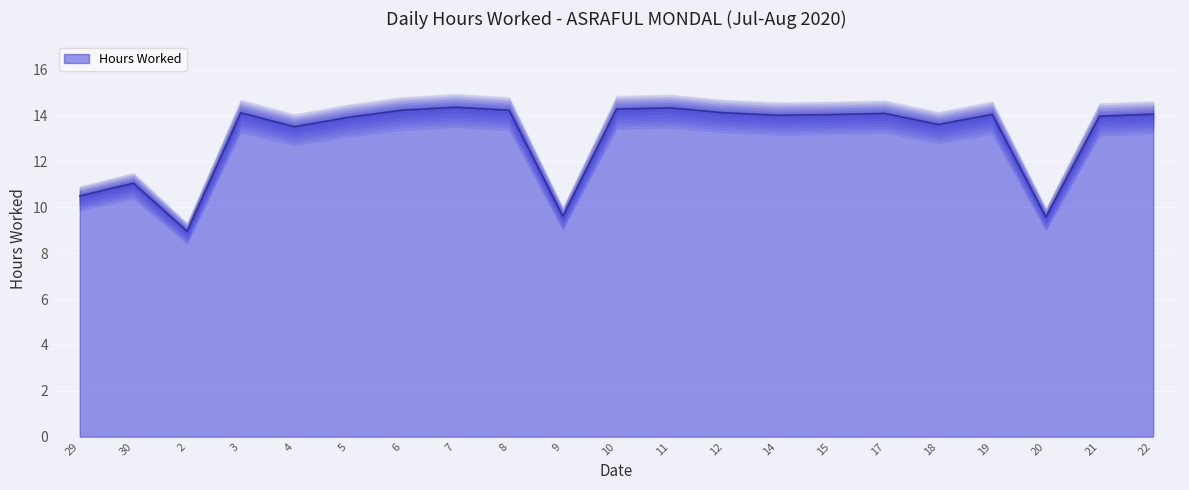

The chart shows a value of 14.0 at 15. True or false?

True